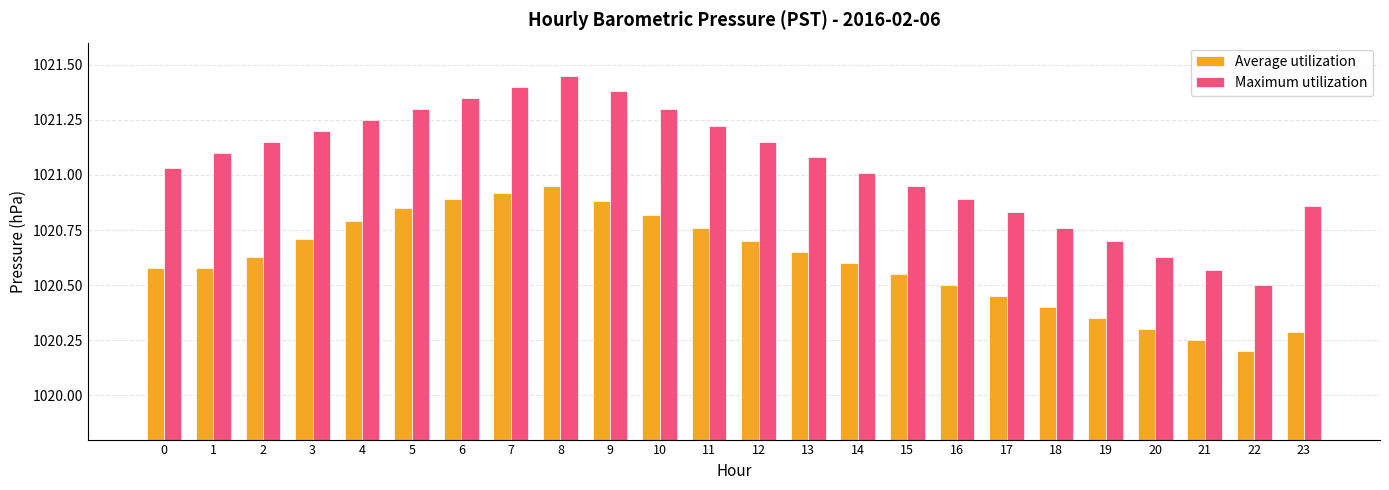

Is the value of Maximum utilization at 15 greater than the value of Average utilization at 14?

Yes